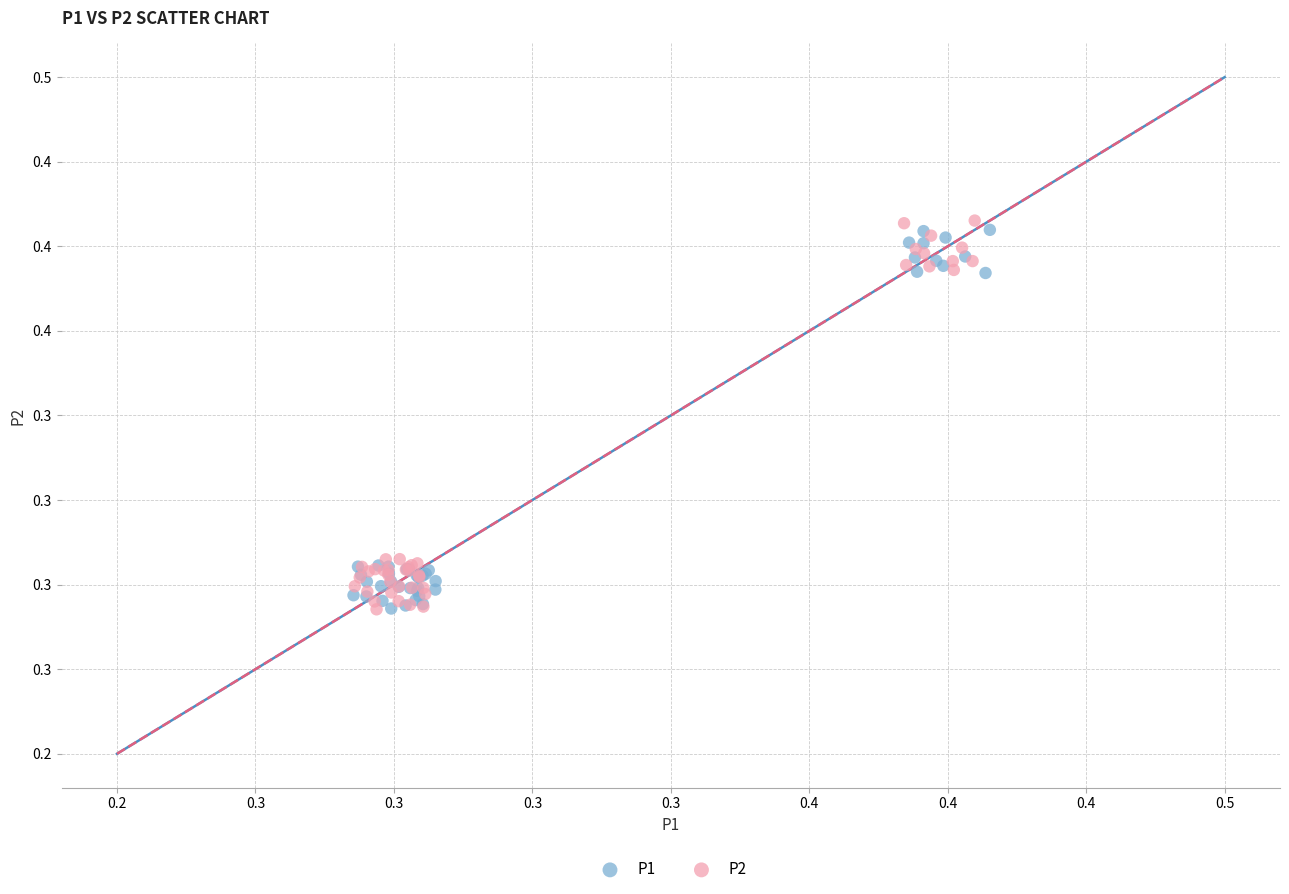

What are all the series names shown in the legend?

P1, P2